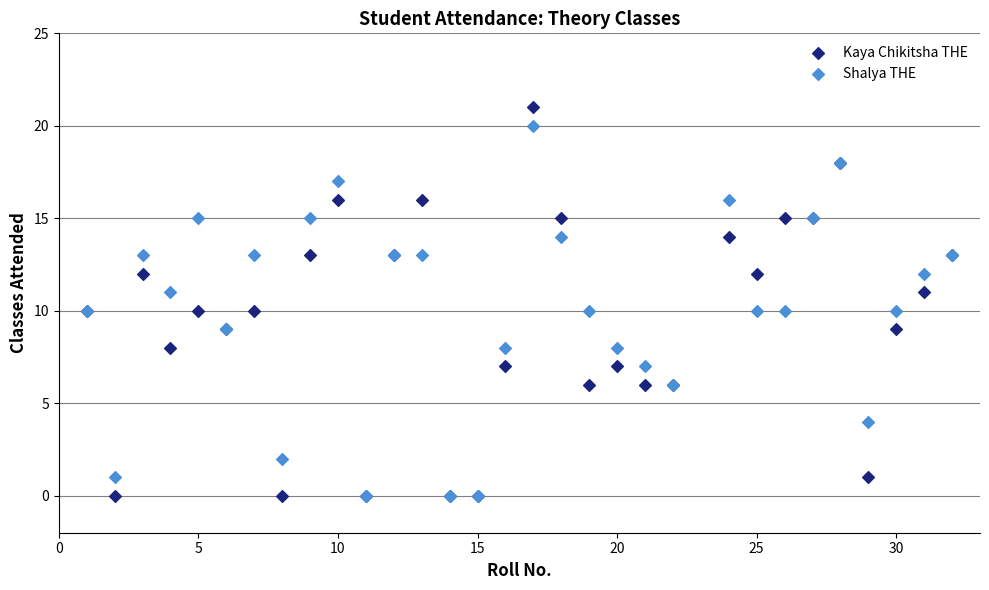

Which series has the largest Y range (max minus min)?

Kaya Chikitsha THE